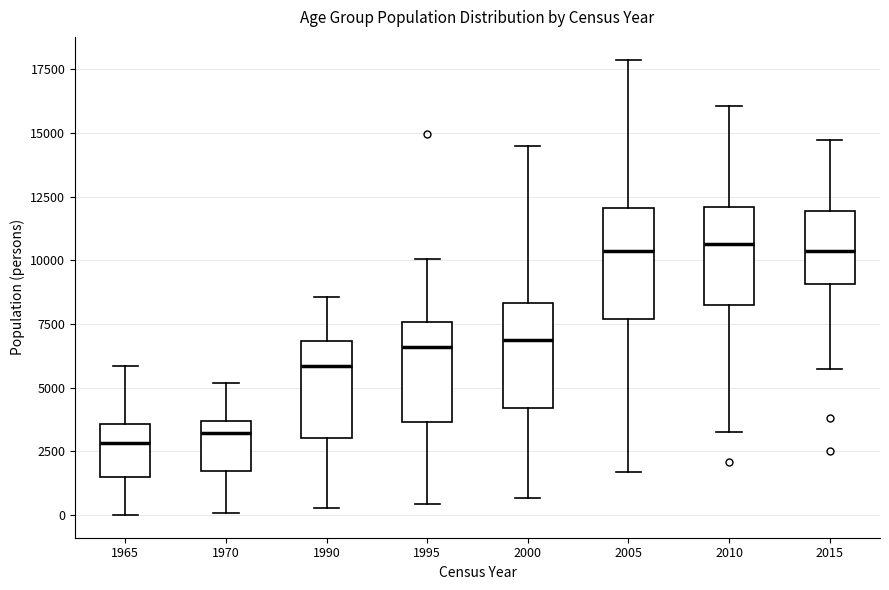

Reading left to right, transcribe this box plot: for each box, give where its median line is, the range the box spans, and where its two whiskers end, as read against the y-axis. The values are not printed on the chart, so give them approximately, as read against the axis.

1965: median 3000, box 1500 to 3500, whiskers 0 to 6000
1970: median 3000, box 1500 to 3500, whiskers 0 to 5000
1990: median 6000, box 3000 to 7000, whiskers 500 to 8500
1995: median 6500, box 3500 to 7500, whiskers 500 to 10000
2000: median 7000, box 4000 to 8500, whiskers 500 to 14500
2005: median 10500, box 7500 to 12000, whiskers 1500 to 18000
2010: median 10500, box 8500 to 12000, whiskers 3000 to 16000
2015: median 10500, box 9000 to 12000, whiskers 5500 to 14500